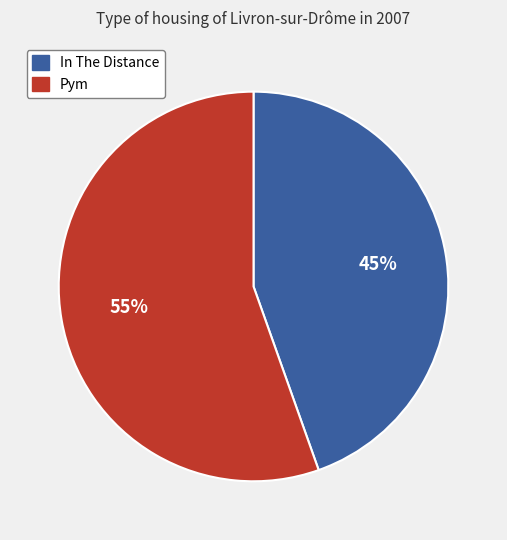

What percentage is the In The Distance slice, to the nearest percent?

45%